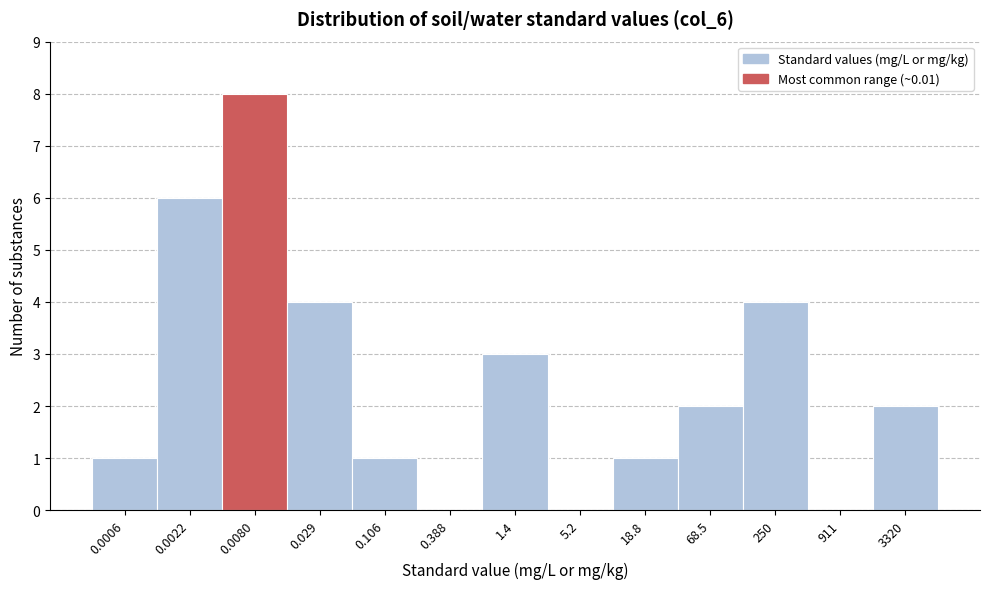

Reading left to right, transcribe all the data shown in this chart.

0.0006=1	0.0022=6	0.0080=8	0.029=4	0.106=1	0.388=0	1.4=3	5.2=0	18.8=1	68.5=2	250=4	911=0	3320=2